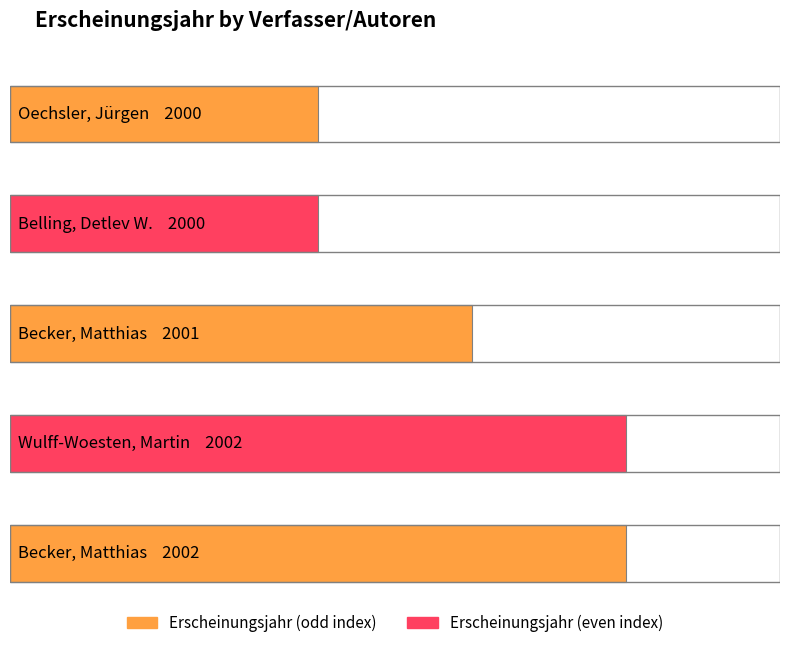

True or false: the data shows 880 at Belling, Detlev W..

False